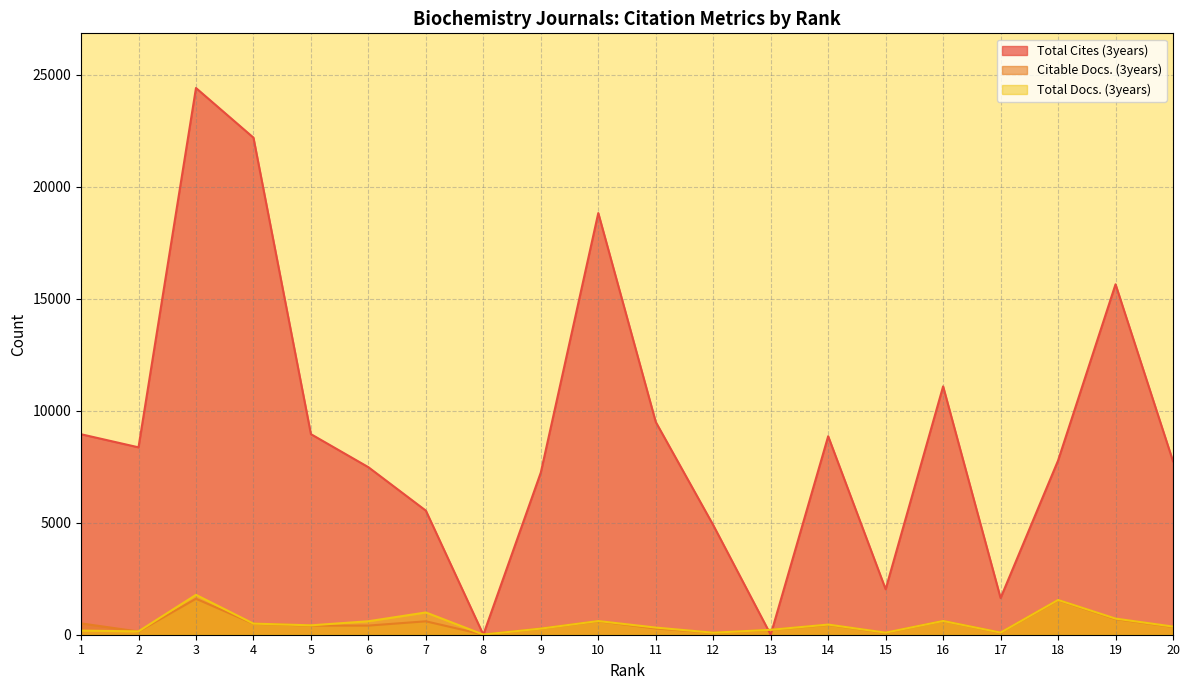

Between 5 and 9, which series saw the biggest shift?

Total Cites (3years)